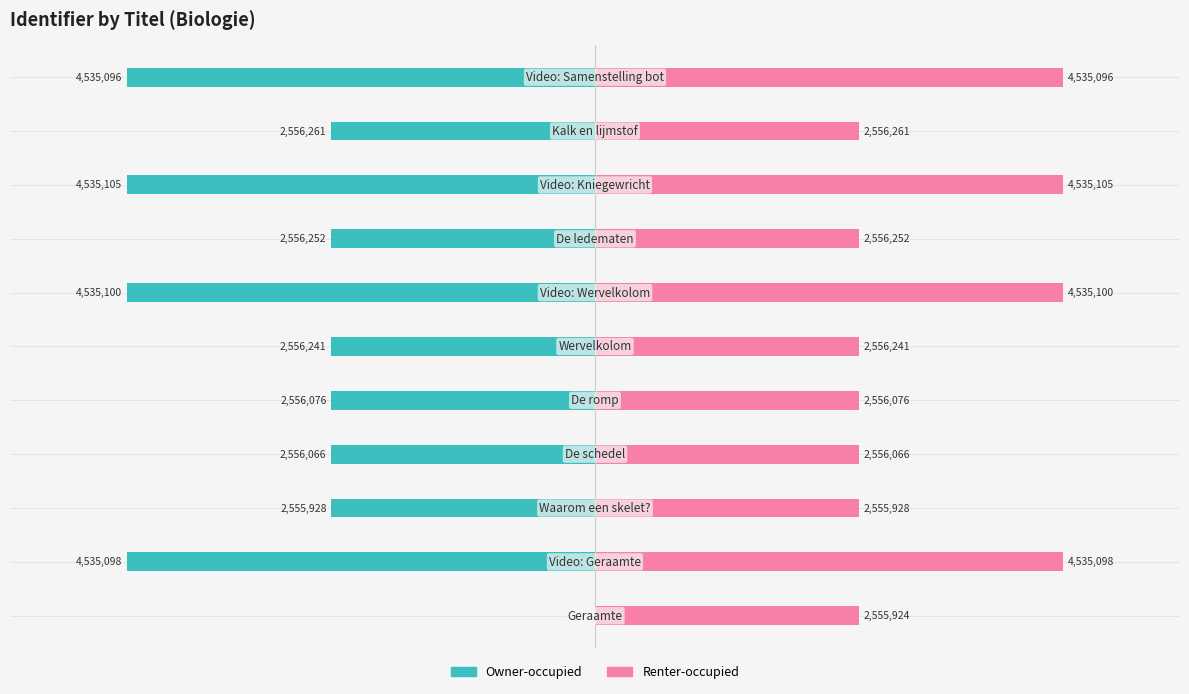

True or false: Renter-occupied has a value of 2555924 at −6.

True